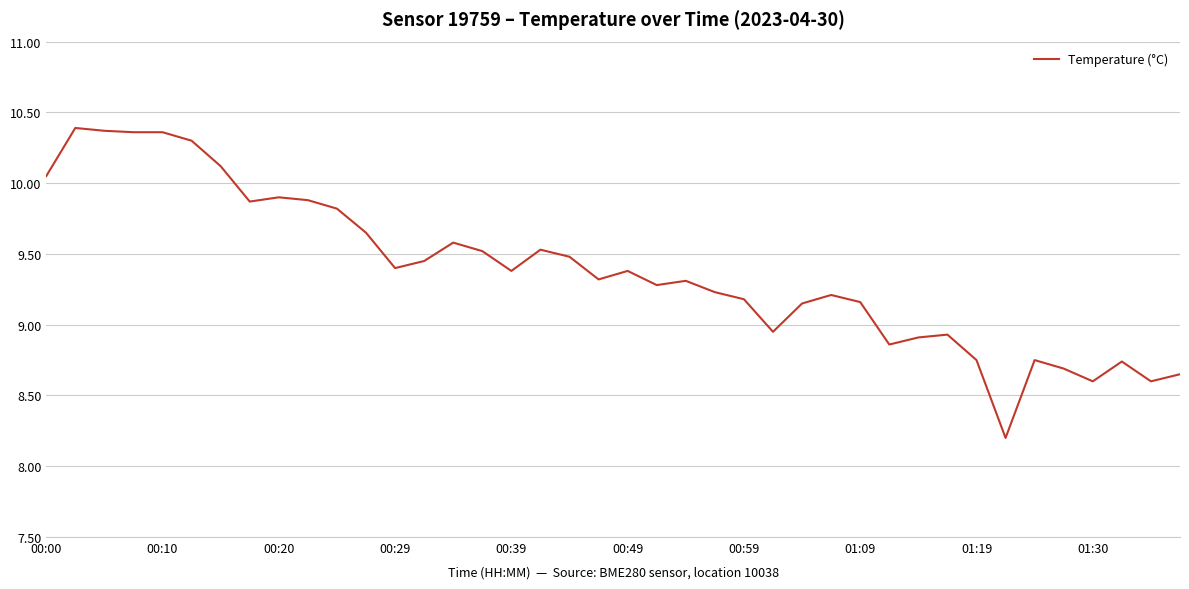

What is the difference between the second highest and second lowest values?

1.8